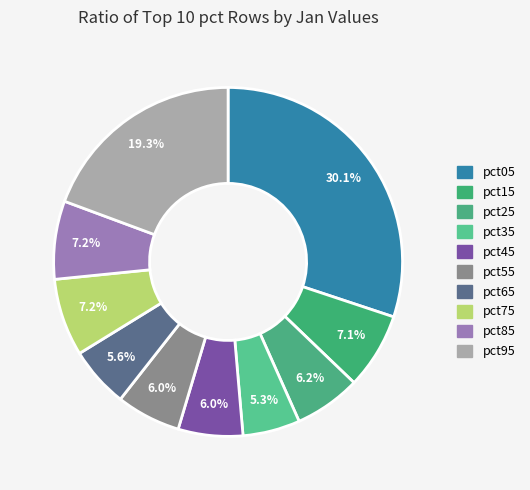

How many segments does this pie chart have?

10